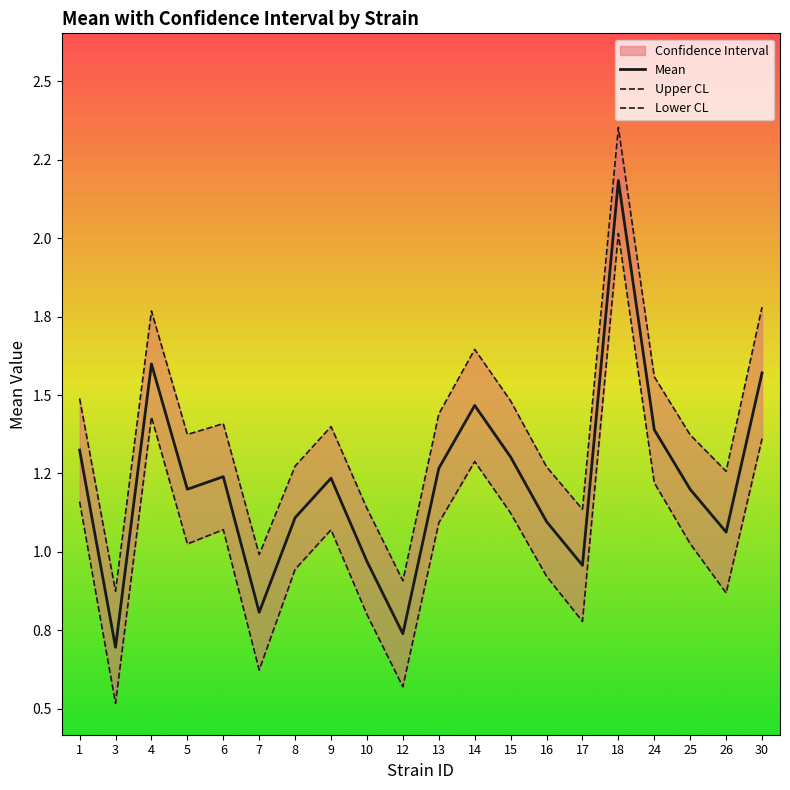

True or false: Mean and Upper CL cross at least once.

False